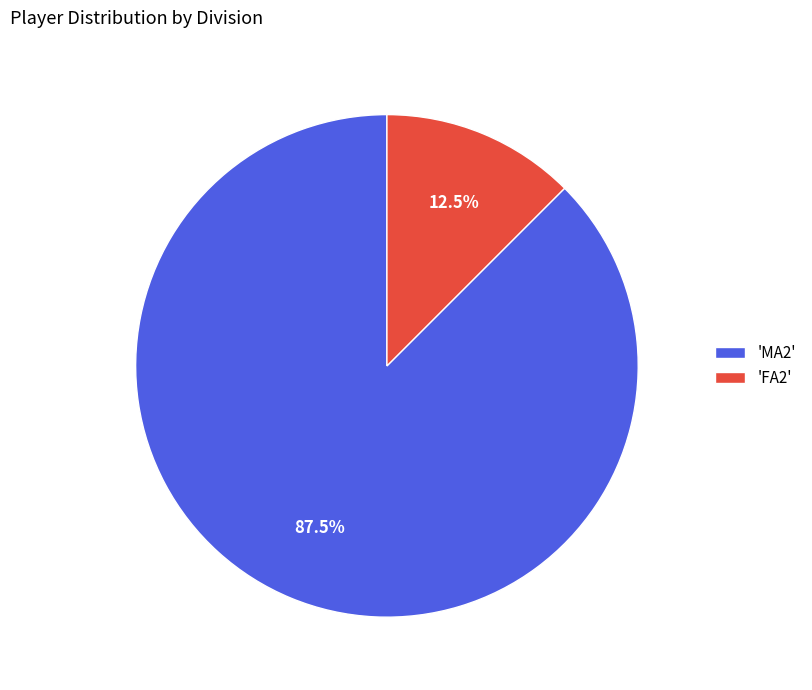

Which slice is the largest?

'MA2'